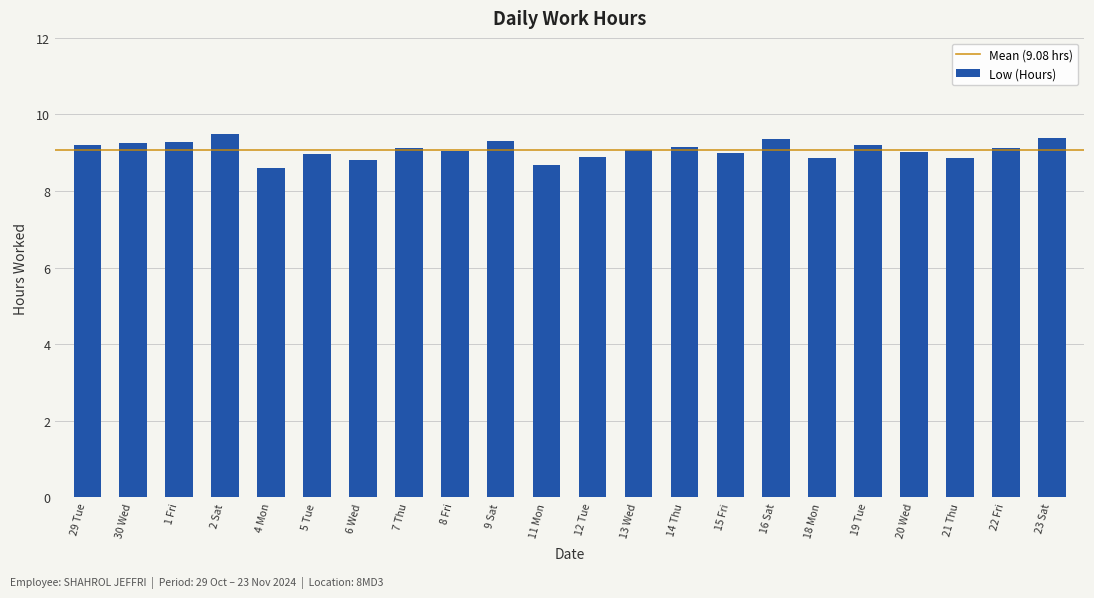

Are the bars grouped side by side (vs. stacked)?

No